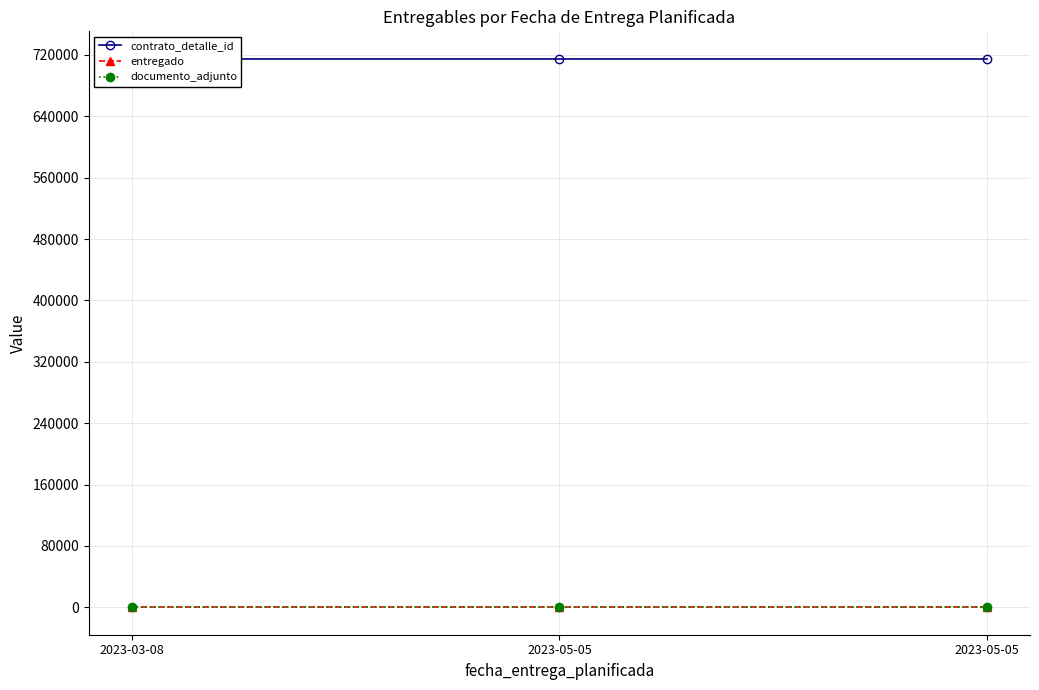

Is it true that entregado equals 1 at 2023-05-05?

True